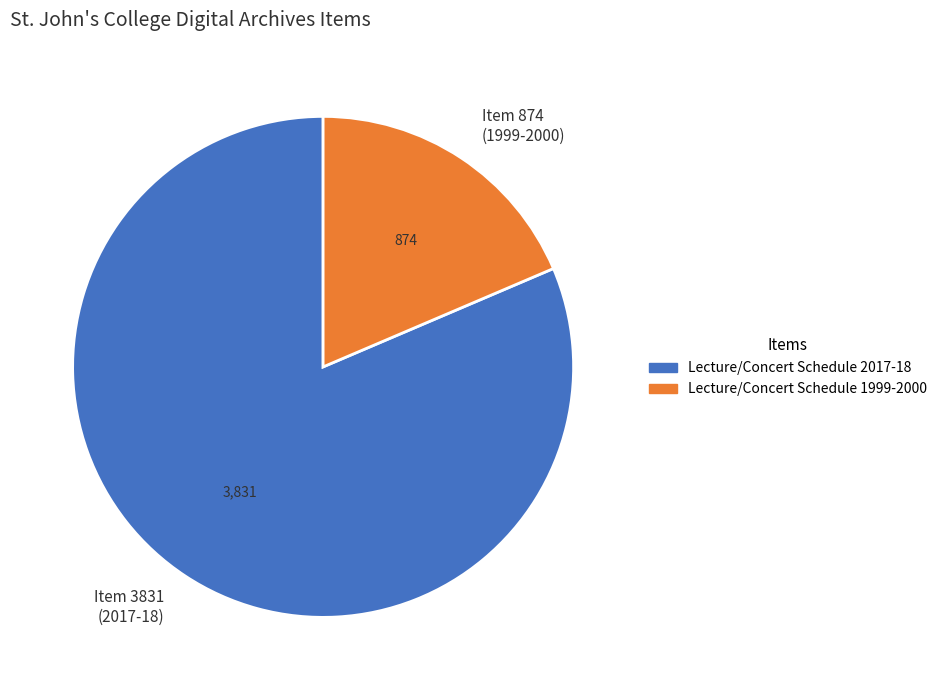

How many slices are in this pie chart?

2